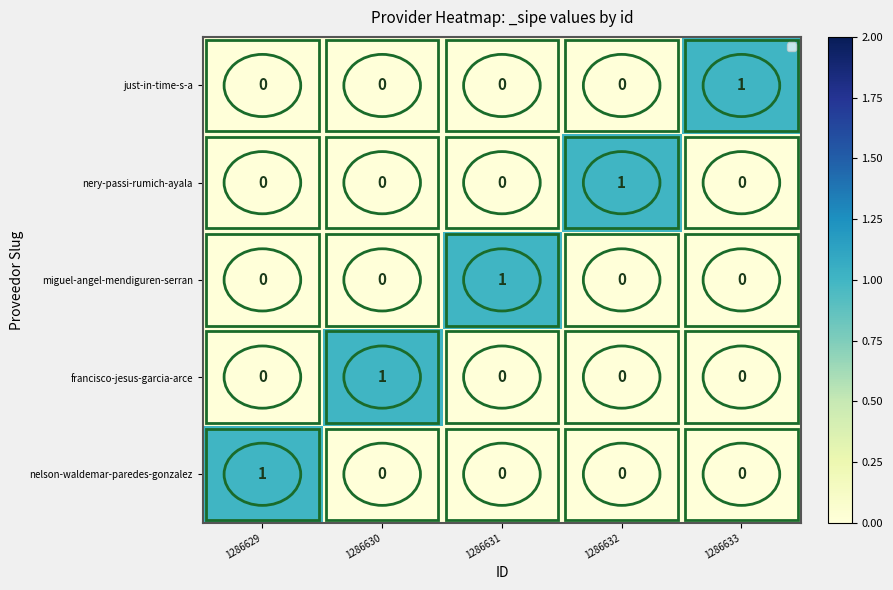

Count the just-in-time-s-a values in the range 0 to 1.

5